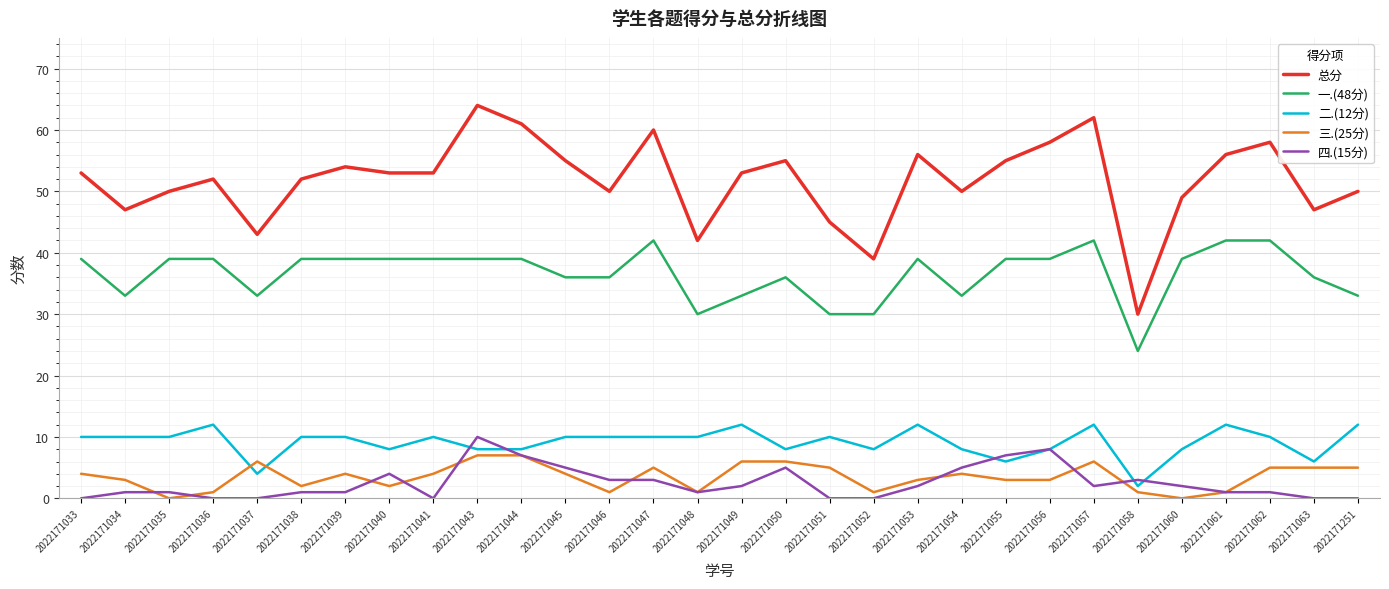

Is this an area chart (filled region under the line)?

No